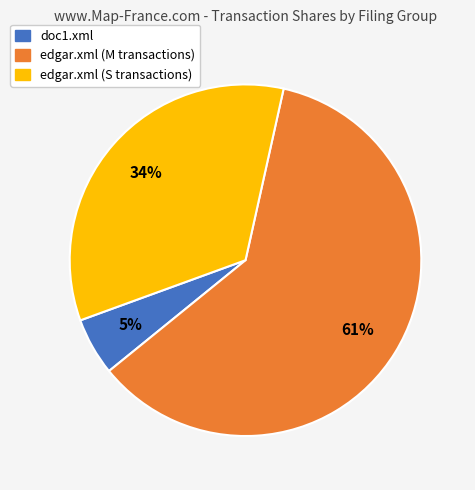

Is it true that edgar.xml (S transactions) is 34% of the pie?

True